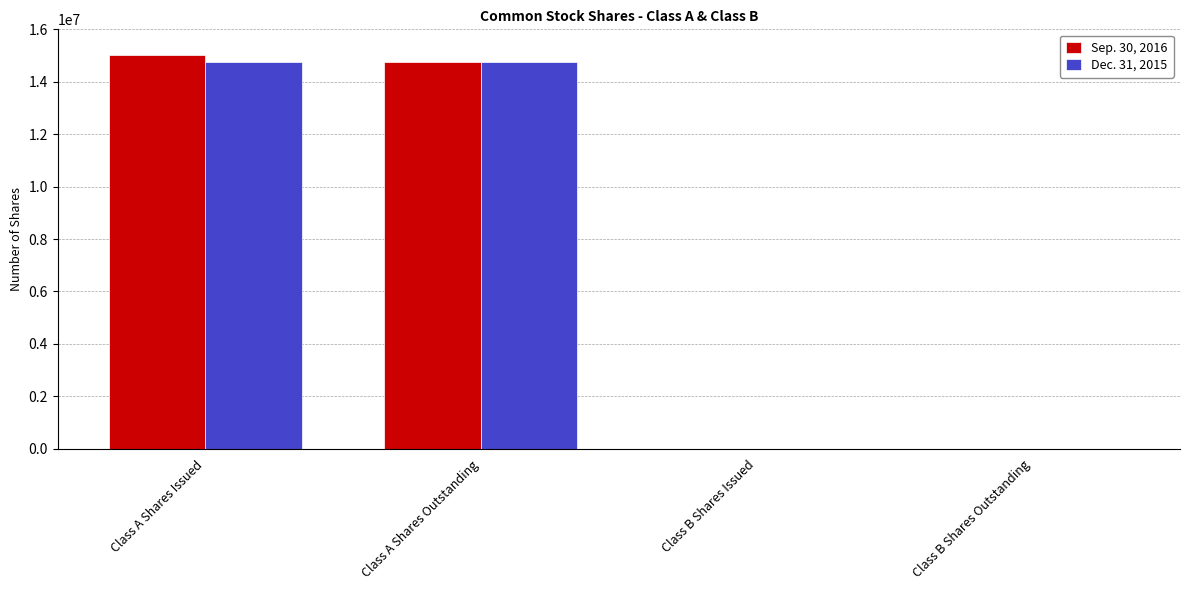

What is the maximum value shown in the chart?

15032880